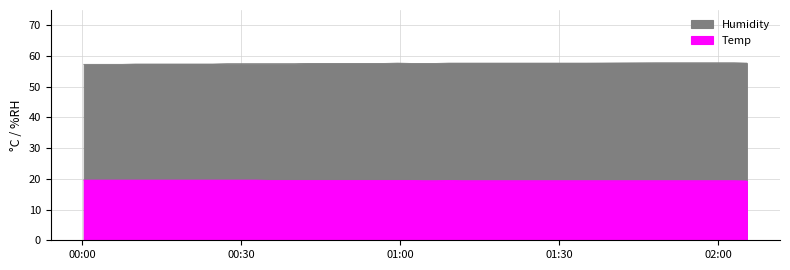

List the series in order of their overall mean, lowest first.

Temp, Humidity